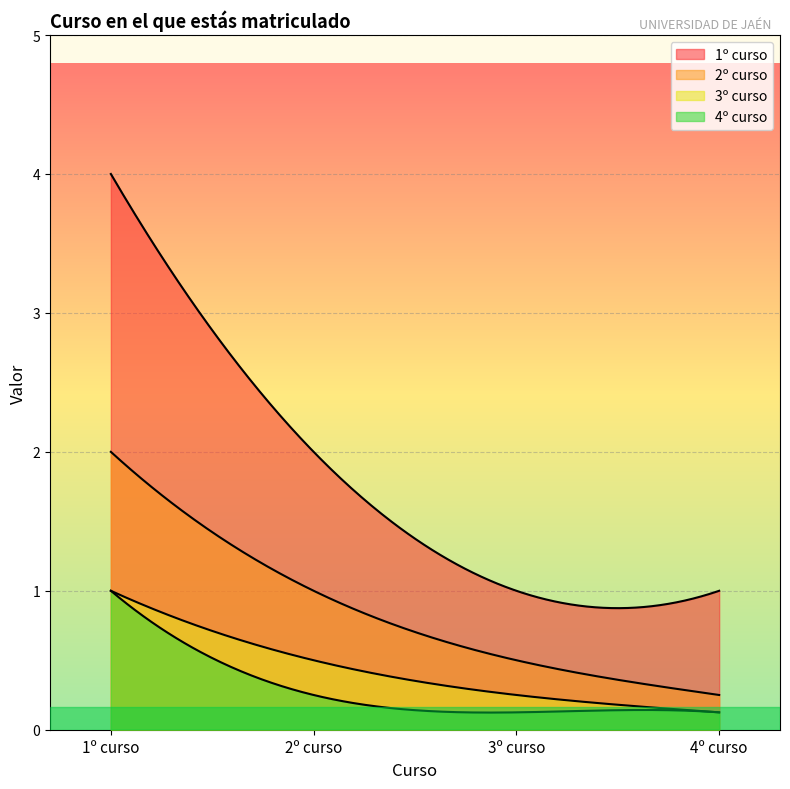

What is the difference between the maximum and minimum values in the 4º curso series?

0.9